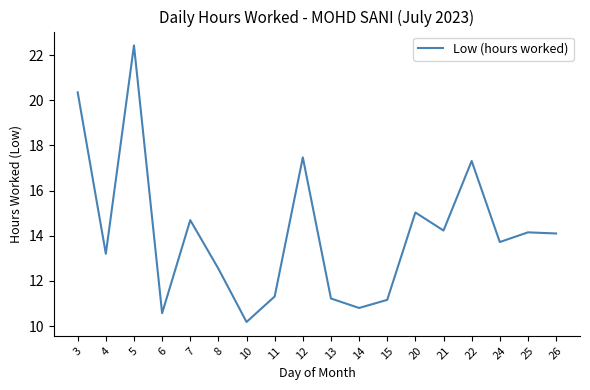

Is it true that the value at 11 is 11.3?

True